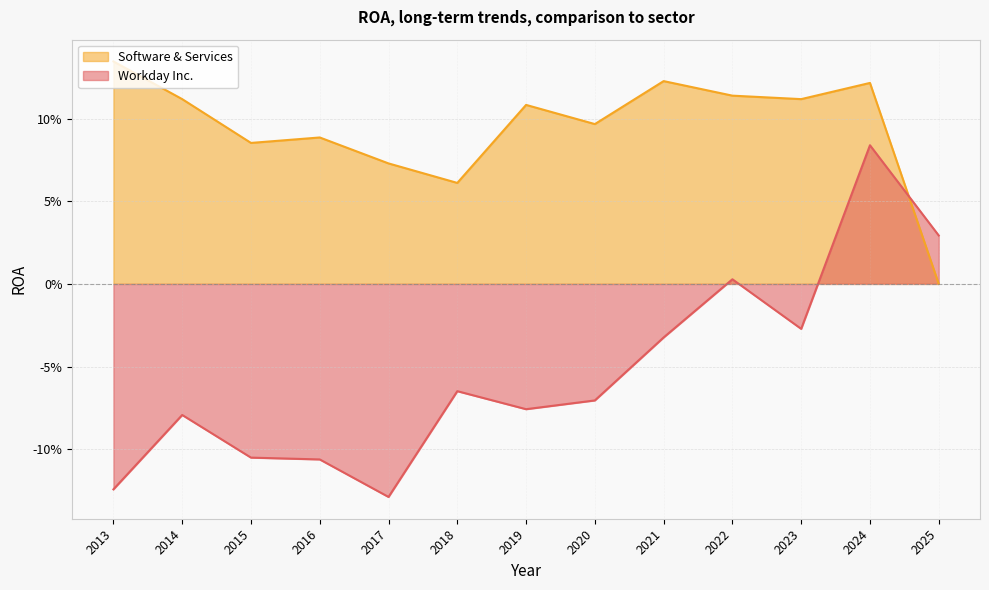

What is the minimum value shown in the chart?

-0.1